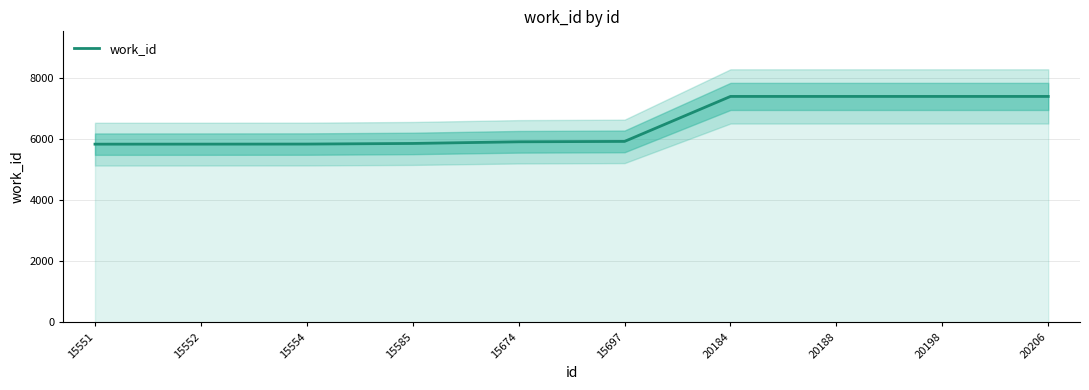

True or false: the data shows 10920 at 20188.

False